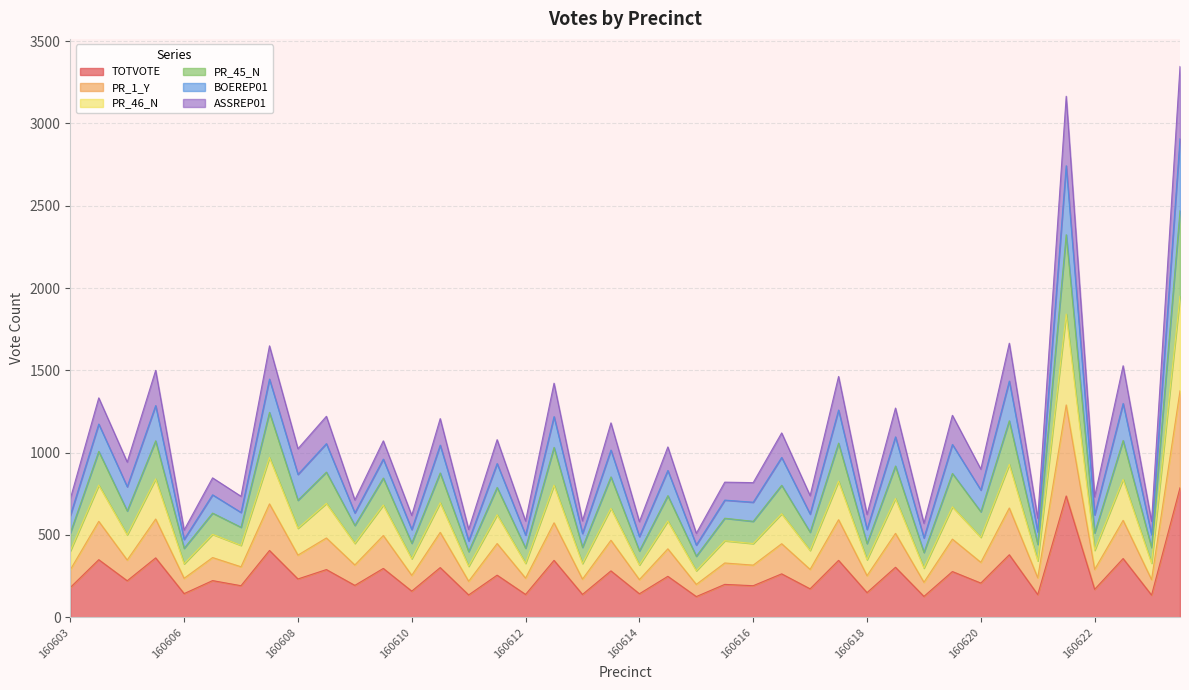

What is the value of the PR_1_Y point at the 13th from the left?

255